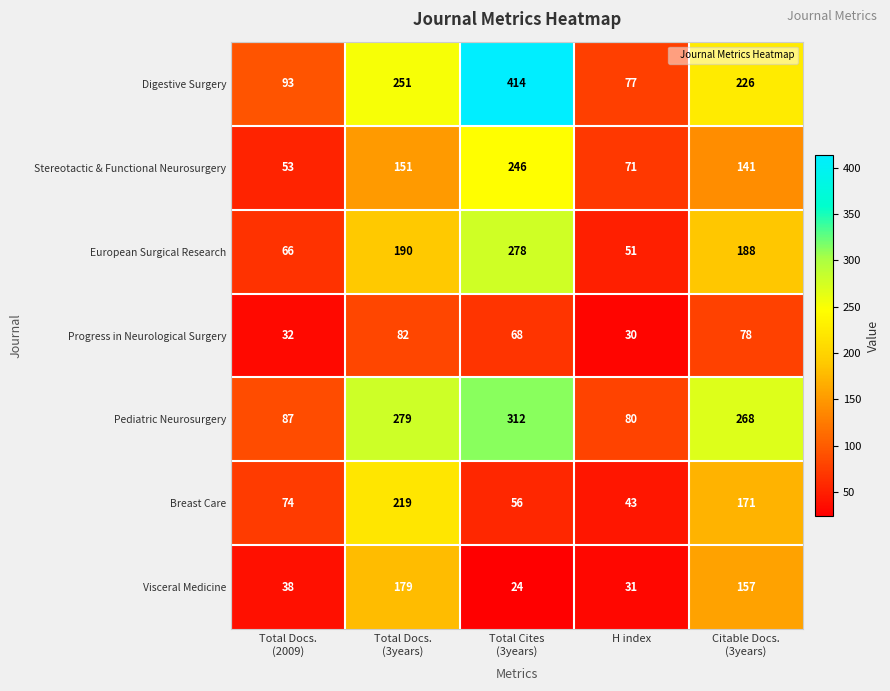

List the series in order of their peak value, lowest first.

Progress in Neurological Surgery, Visceral Medicine, Breast Care, Stereotactic & Functional Neurosurgery, European Surgical Research, Pediatric Neurosurgery, Digestive Surgery